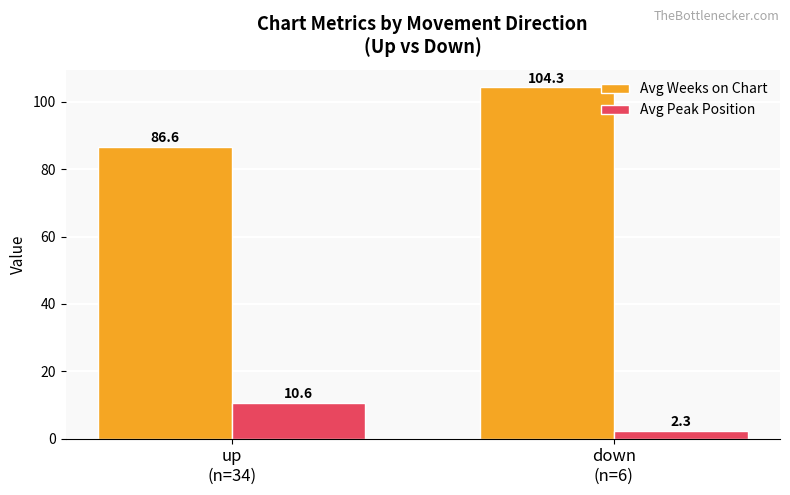

How many bars are there in total?

4